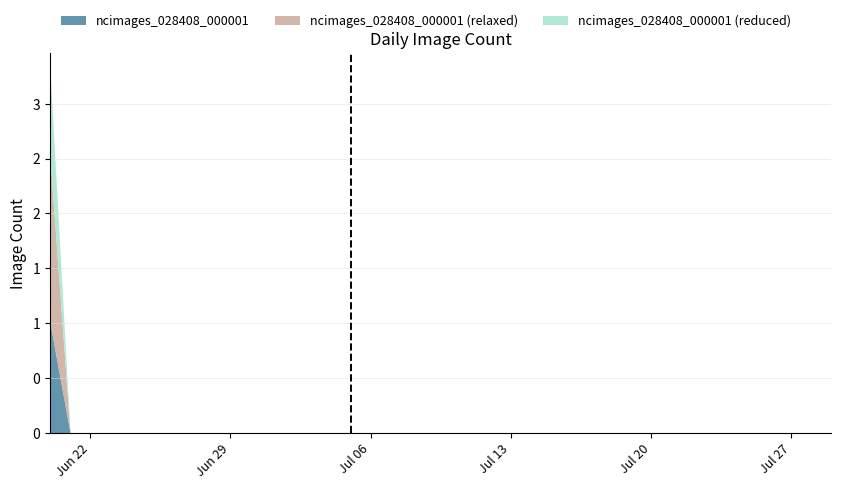

Reading right to left, extract all data points from this chart.

2020-07-29=0	2020-07-28=0	2020-07-27=0	2020-07-26=0	2020-07-25=0	2020-07-24=0	2020-07-23=0	2020-07-22=0	2020-07-21=0	2020-07-20=0	2020-07-19=0	2020-07-18=0	2020-07-17=0	2020-07-16=0	2020-07-15=0	2020-07-14=0	2020-07-13=0	2020-07-12=0	2020-07-11=0	2020-07-10=0	2020-07-09=0	2020-07-08=0	2020-07-07=0	2020-07-06=0	2020-07-05=0	2020-07-04=0	2020-07-03=0	2020-07-02=0	2020-07-01=0	2020-06-30=0	2020-06-29=0	2020-06-28=0	2020-06-27=0	2020-06-26=0	2020-06-25=0	2020-06-24=0	2020-06-23=0	2020-06-22=0	2020-06-21=0	2020-06-20=1